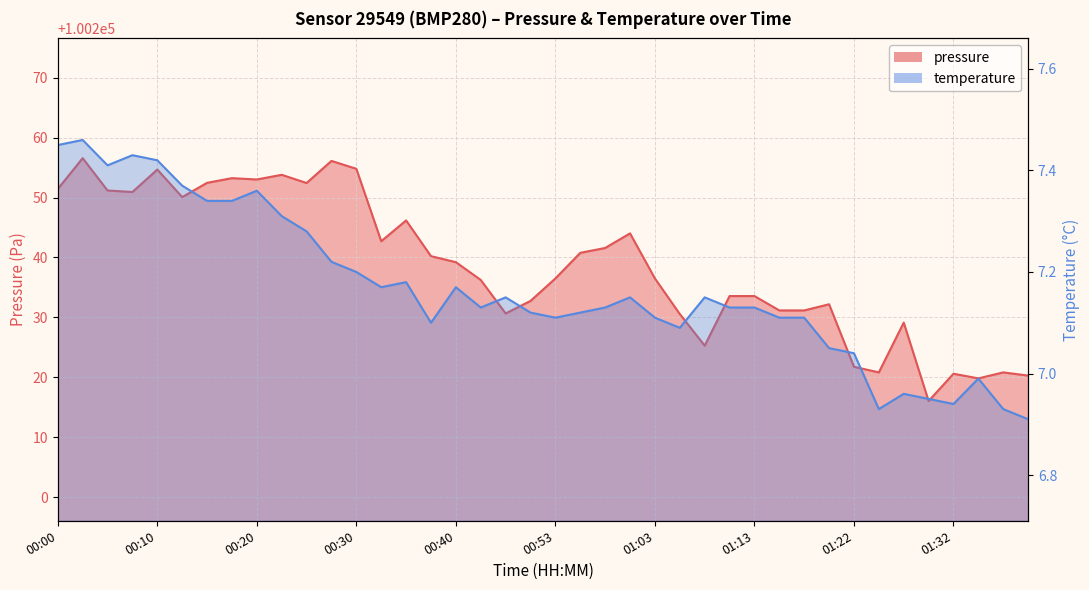

The value of temperature at 00:18 is 12.8. True or false?

False